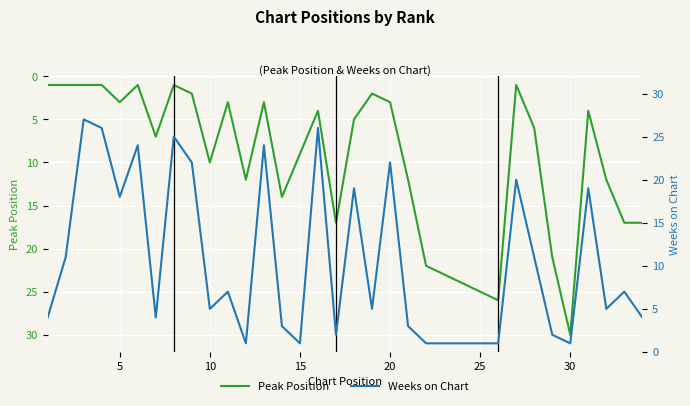

How many distinct data groups are displayed?

2